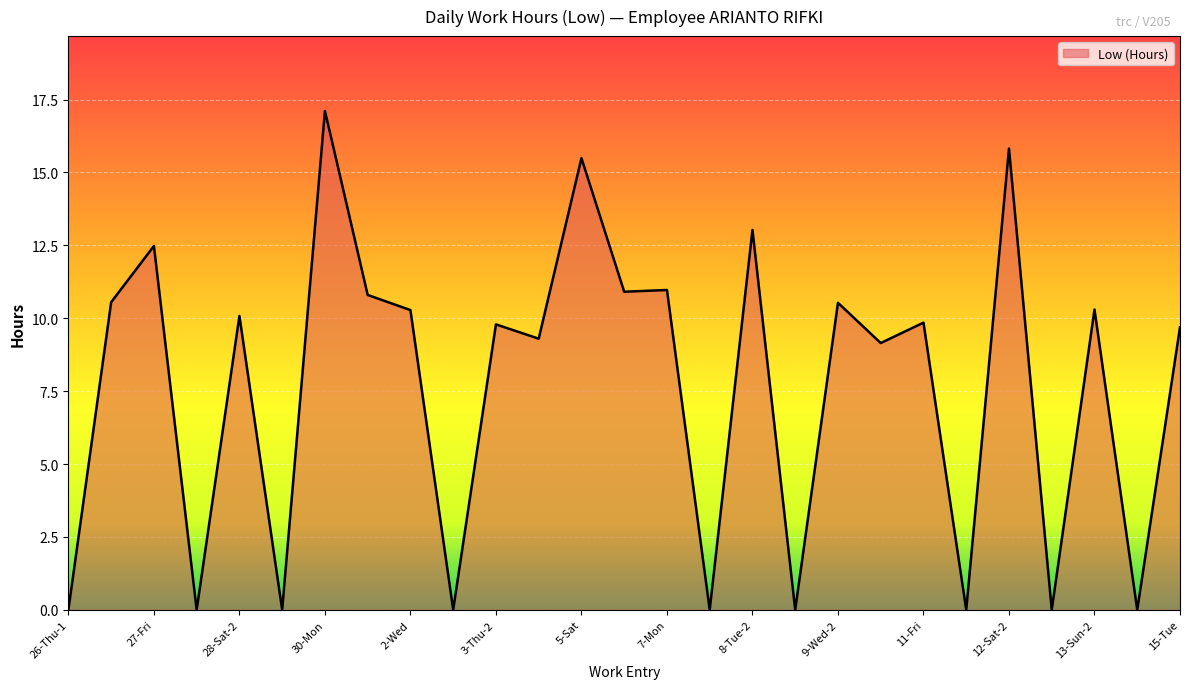

What is the greatest value displayed?

17.1